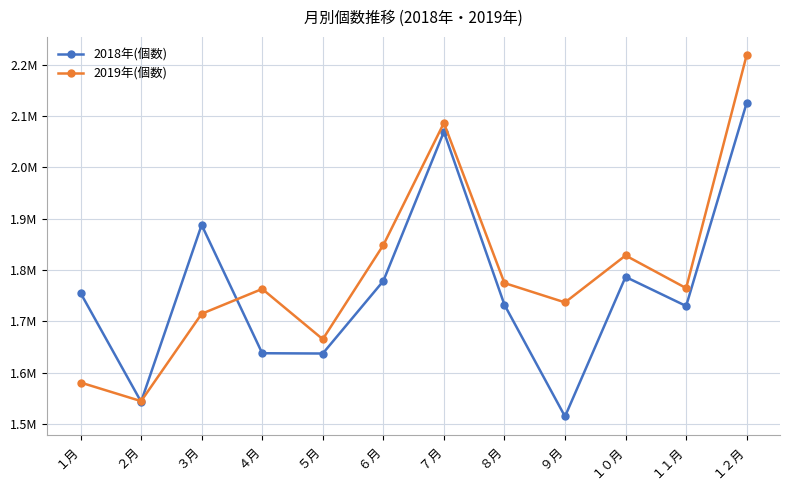

Rank the categories by 2018年(個数) value from highest to lowest.

１２月, ７月, ３月, １０月, ６月, １月, ８月, １１月, ４月, ５月, ２月, ９月